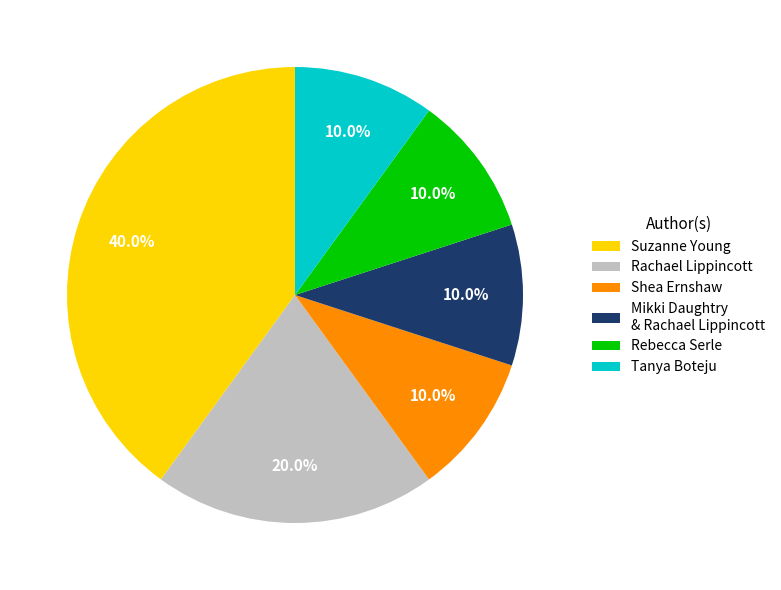

What is the ratio of the value at Rachael Lippincott to the value at Tanya Boteju?

2.0